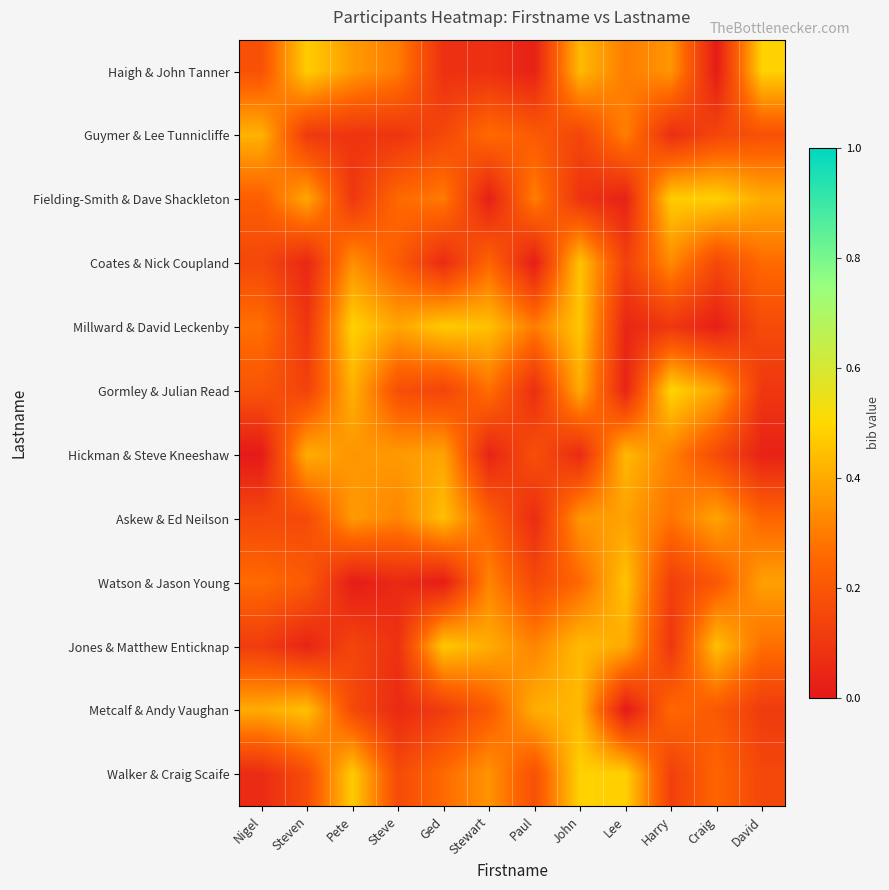

Which category has the highest value across all series?

Harry